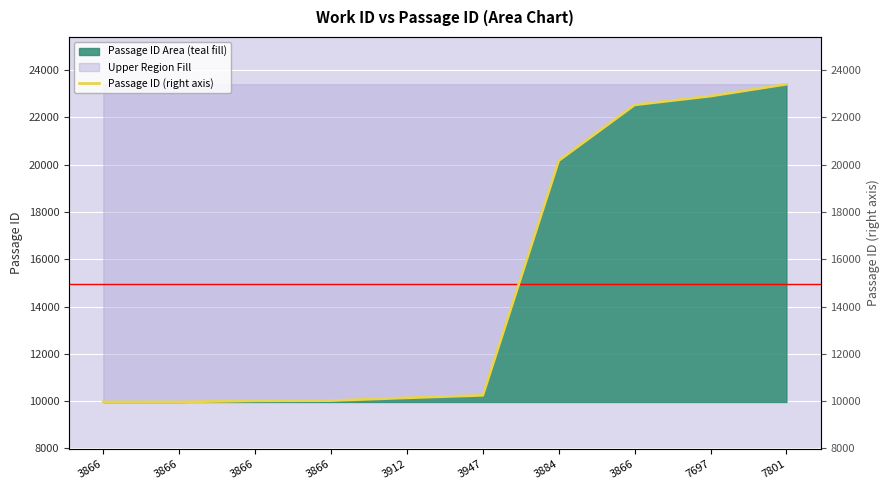

How many lines are shown in the chart?

1